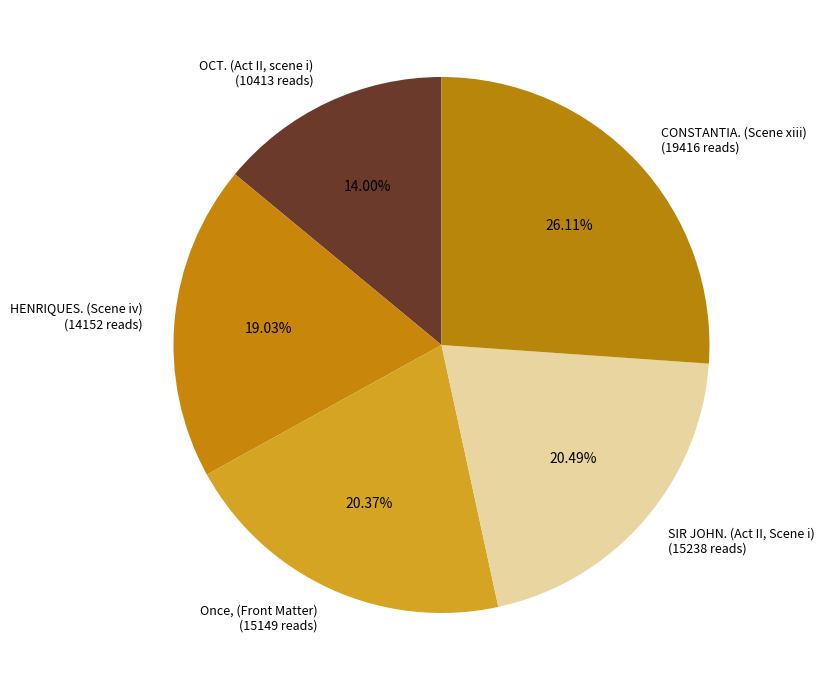

To the nearest percent, what is the difference between the largest and smallest slice percentages?

12%